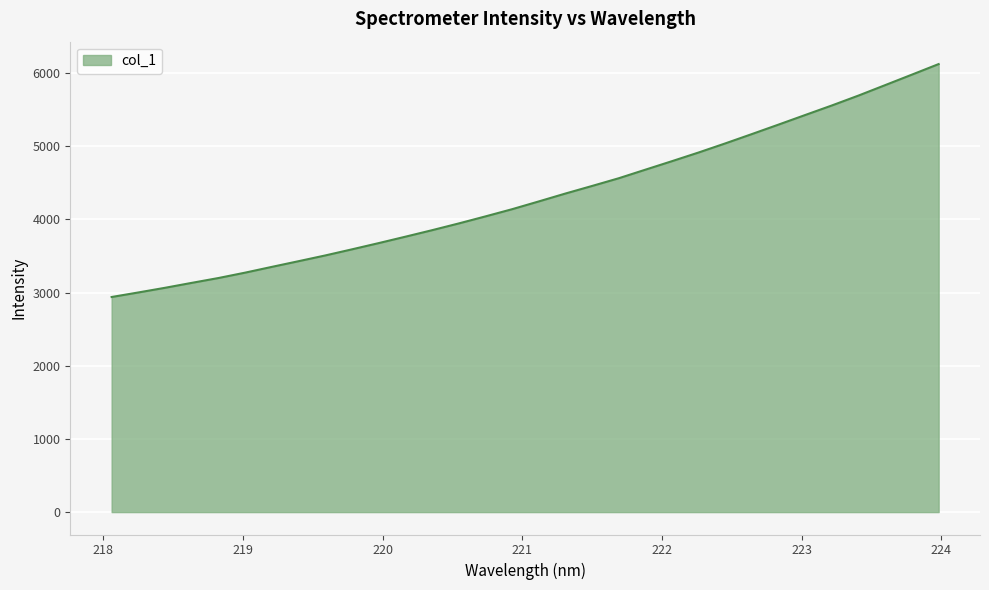

What is the difference between the maximum and minimum values?

3183.6